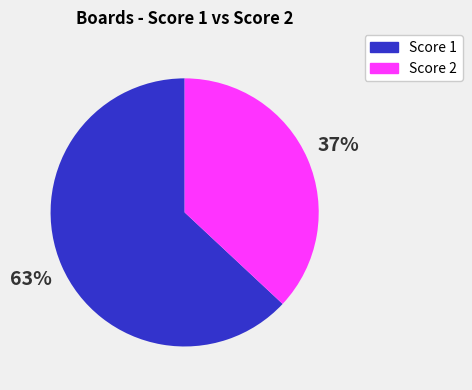

Does any single category account for the majority?

Yes